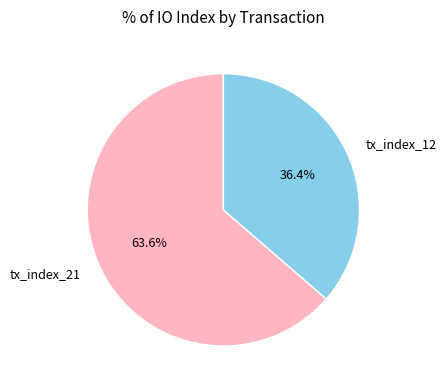

Do tx_index_12 and tx_index_21 together represent more than half of the pie?

Yes